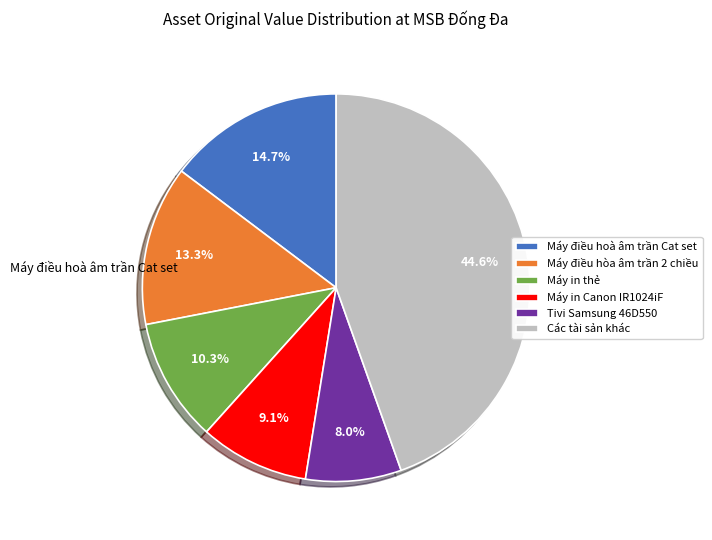

Does Máy điều hòa âm trần 2 chiều account for over 50% of the chart?

No